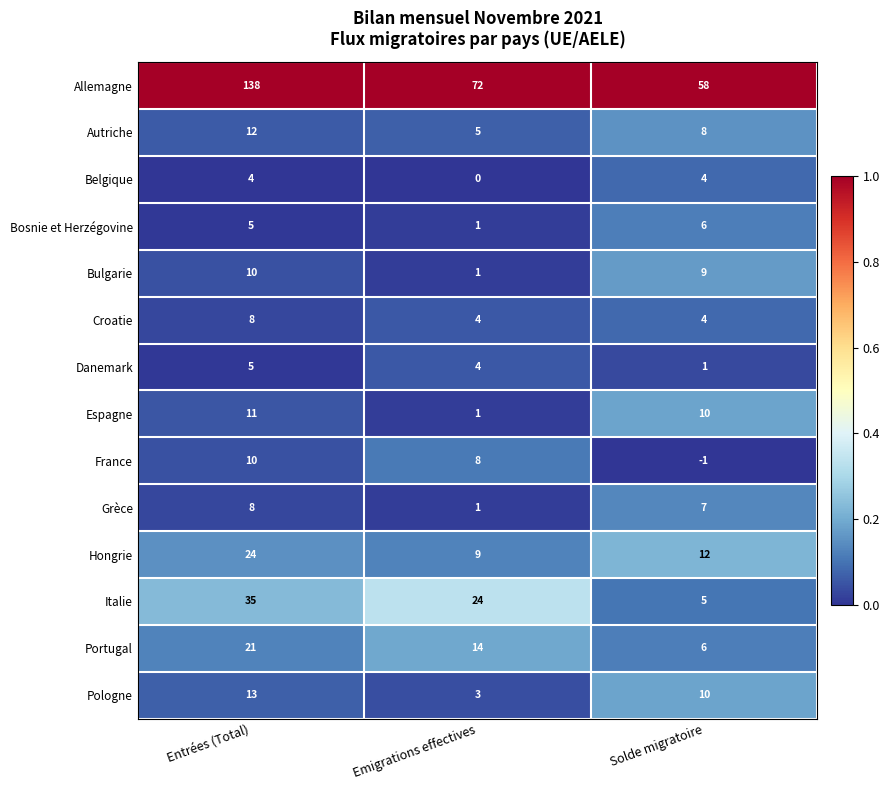

What is the greatest value displayed?

138